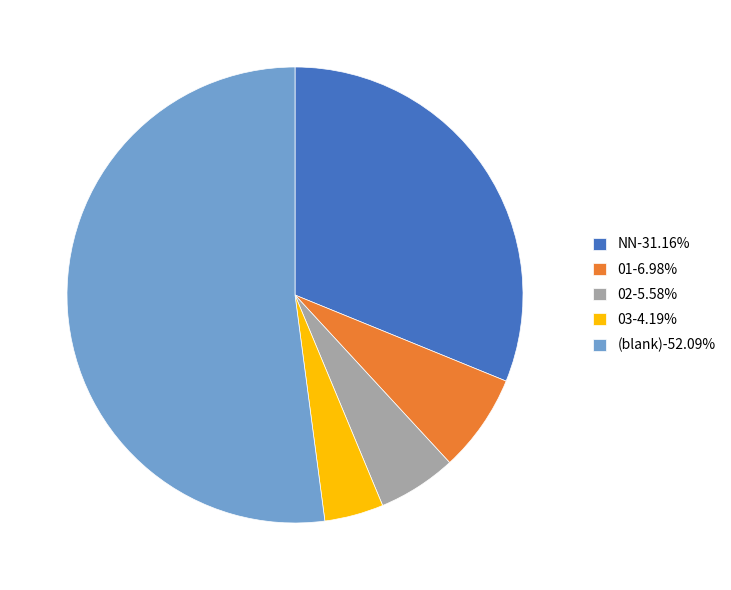

Does (blank)-52.09% account for over 50% of the chart?

Yes